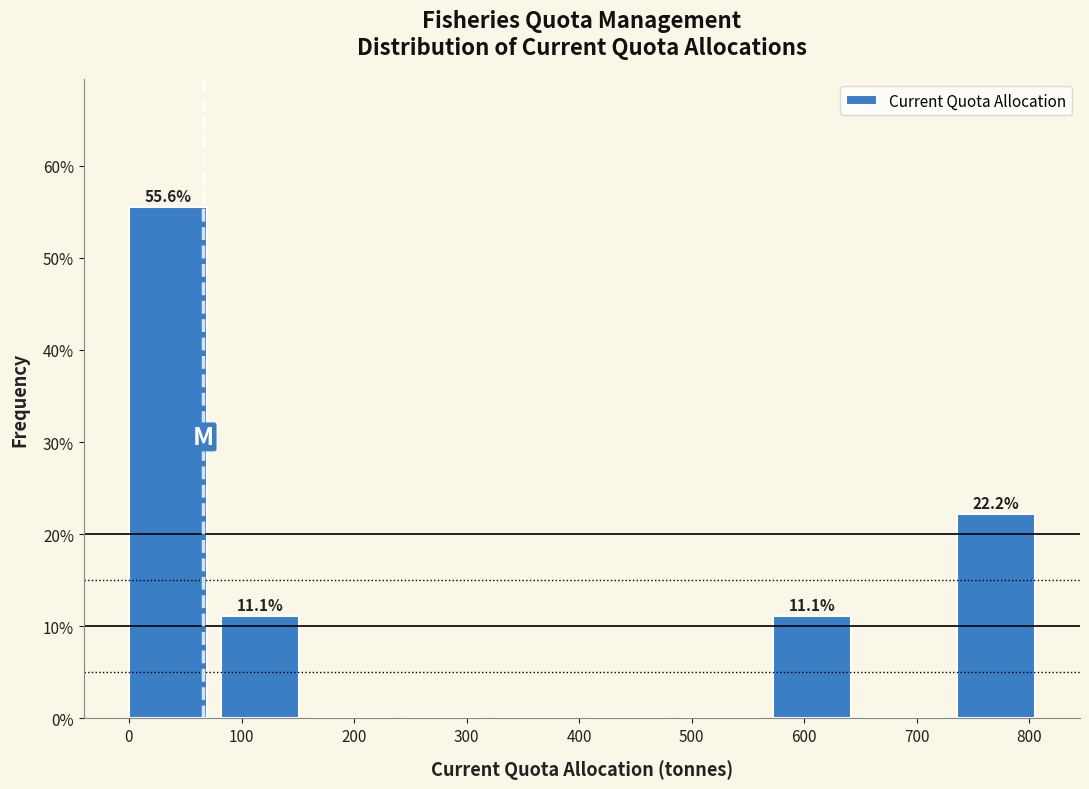

Which range on the x-axis has the tallest bar?

0 to 80